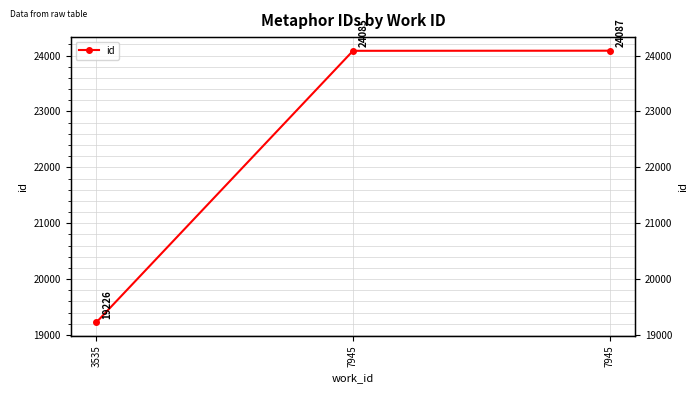

Approximately how many times larger is the value at 3535 compared to 7945?

0.8